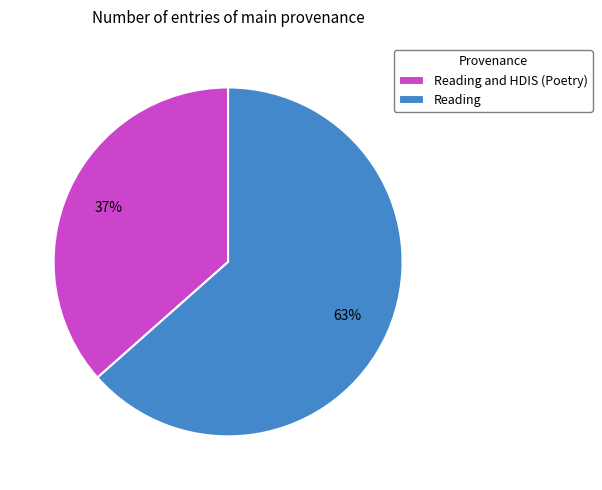

Between Reading and HDIS (Poetry) and Reading, which is larger?

Reading